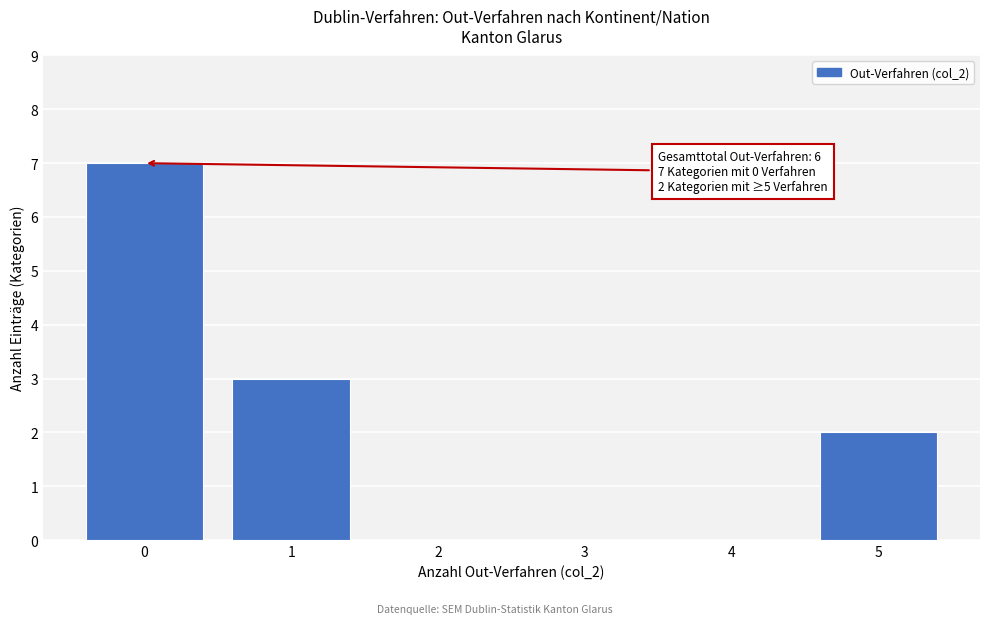

Reading left to right, extract all data points from this chart.

0=7	1=3	2=0	3=0	4=0	5=2